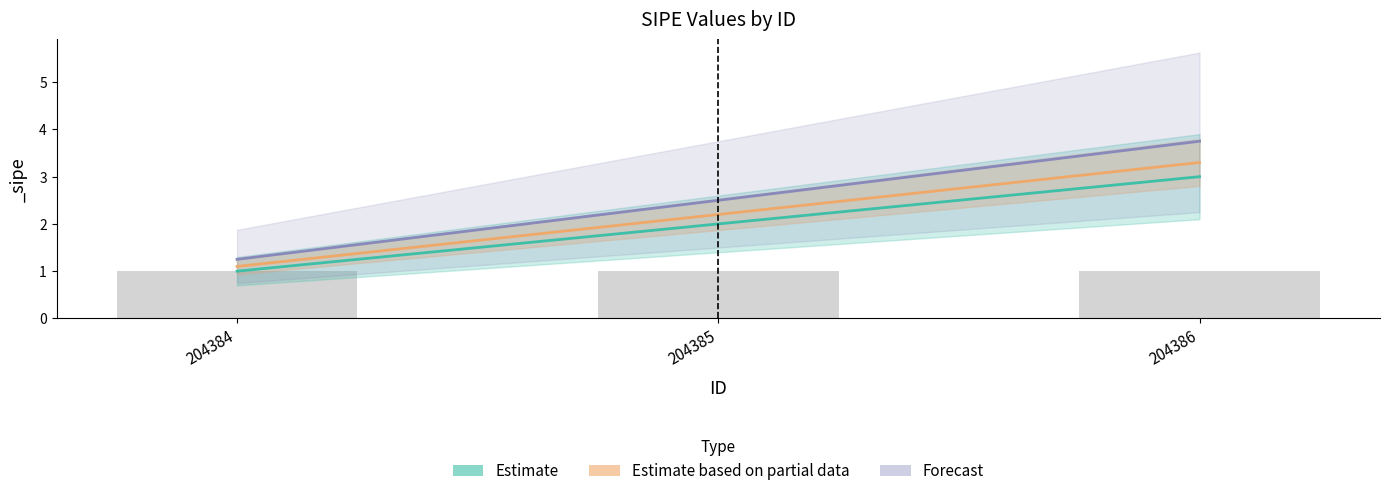

Is the value of Estimate at 204385 greater than the value of Forecast at 204385?

No